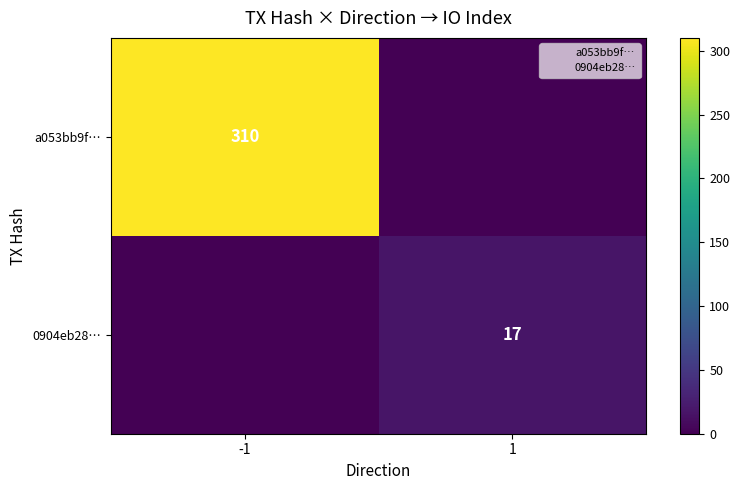

Is it true that 0904eb28… equals 17 at 1?

True